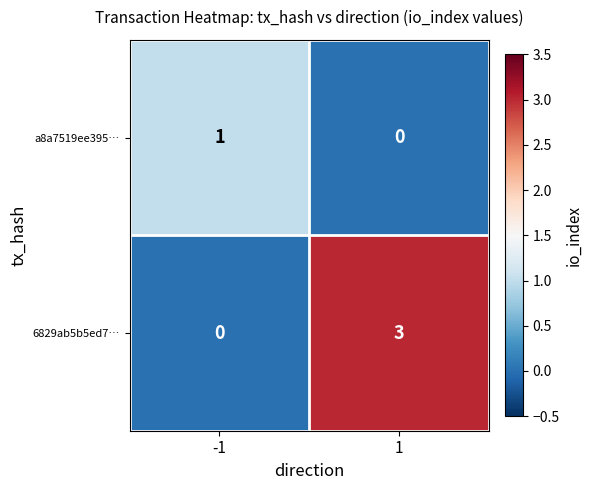

Between -1 and 1, which series saw the biggest shift?

6829ab5b5ed7…